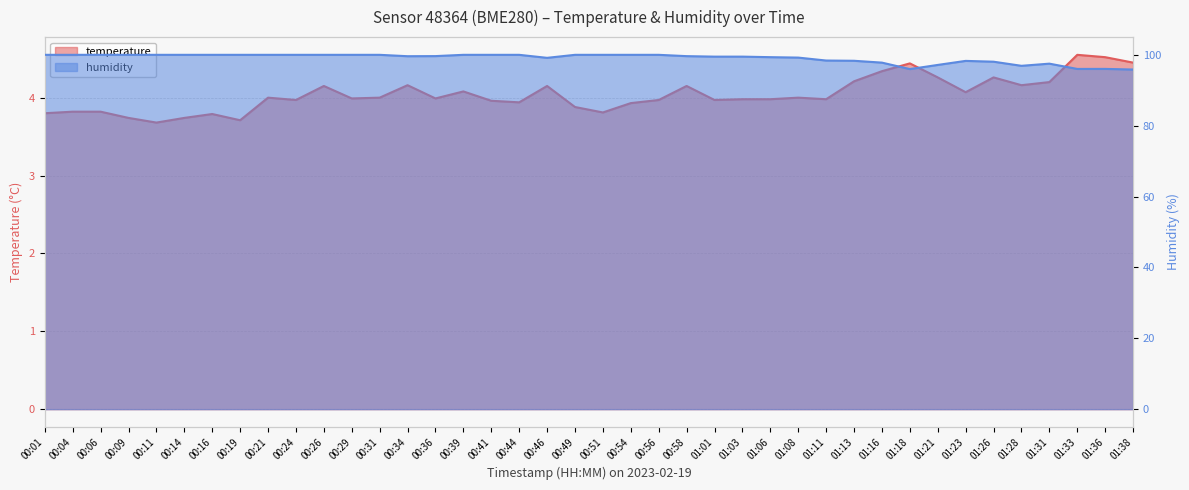

Which has a higher value, 01:13 or 00:24?

01:13